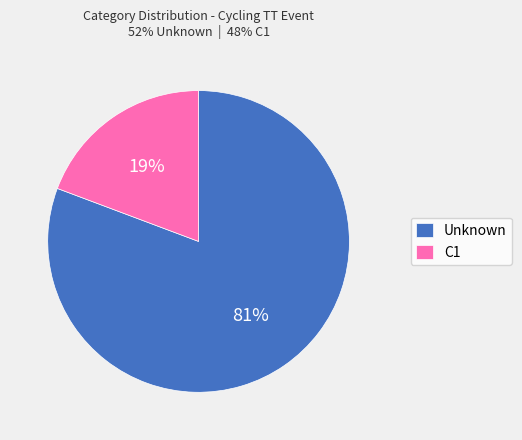

Count the number of slices in the pie.

2